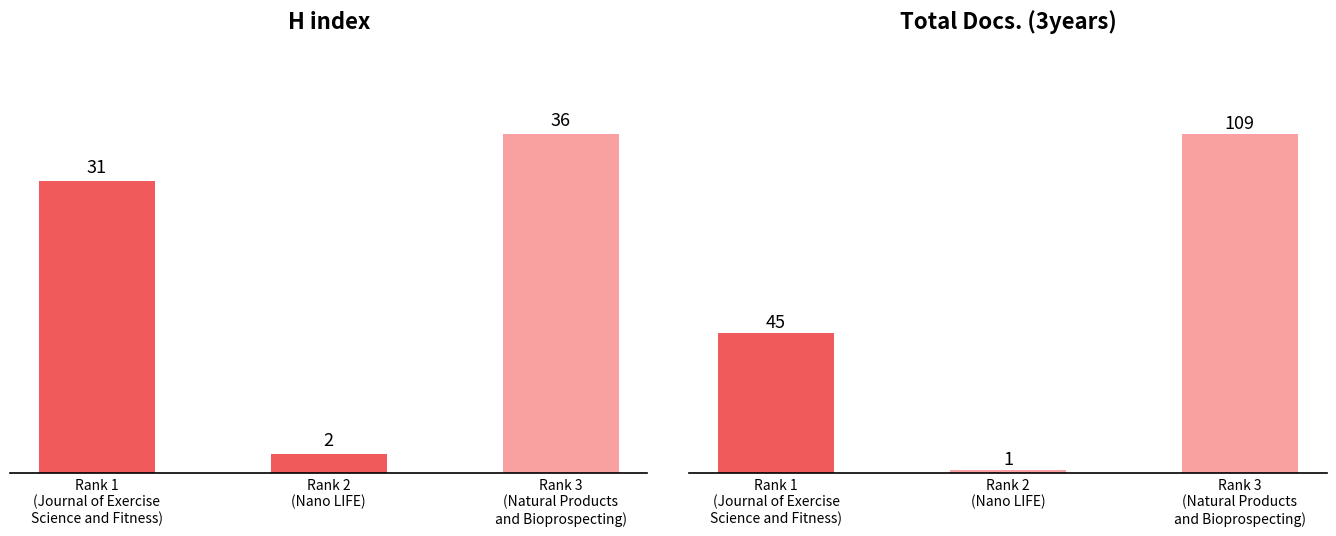

What is the value of the Total Docs. (3years) bar at the 2nd from the left?

1